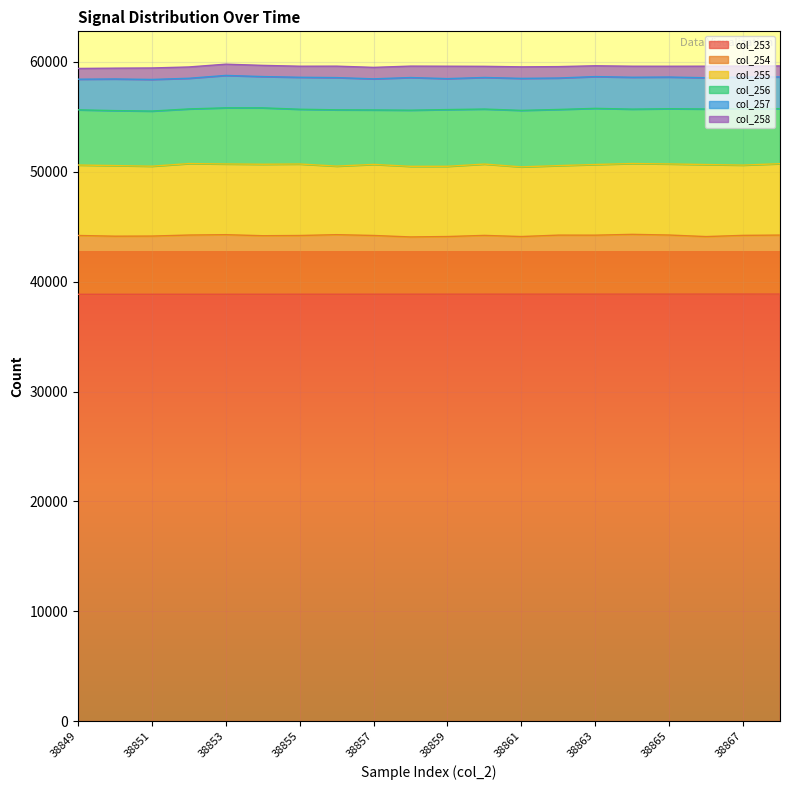

What is the sum of the col_254 values at 38850 and 38852?

10680